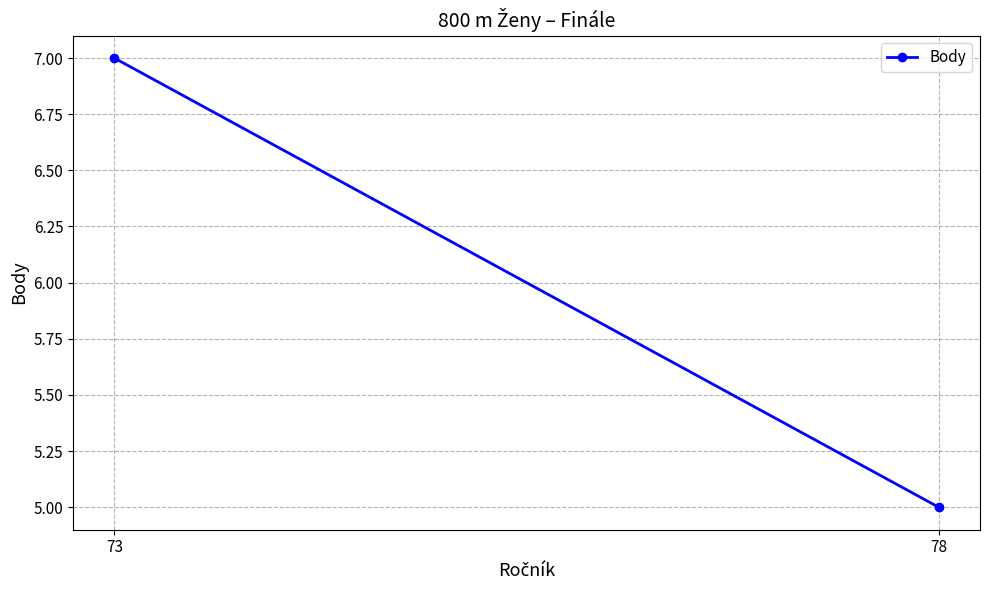

List the labels in order of value, smallest first.

78, 73